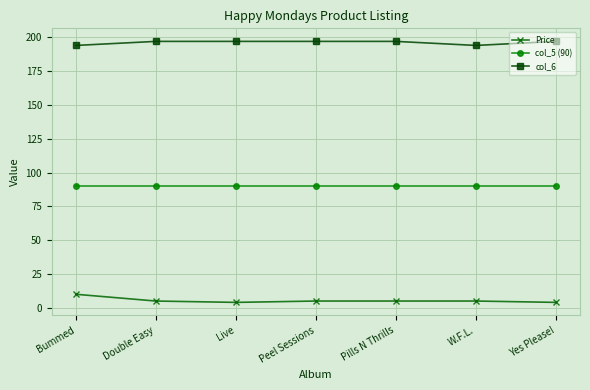

What is the minimum value for col_5 (90)?

90.0